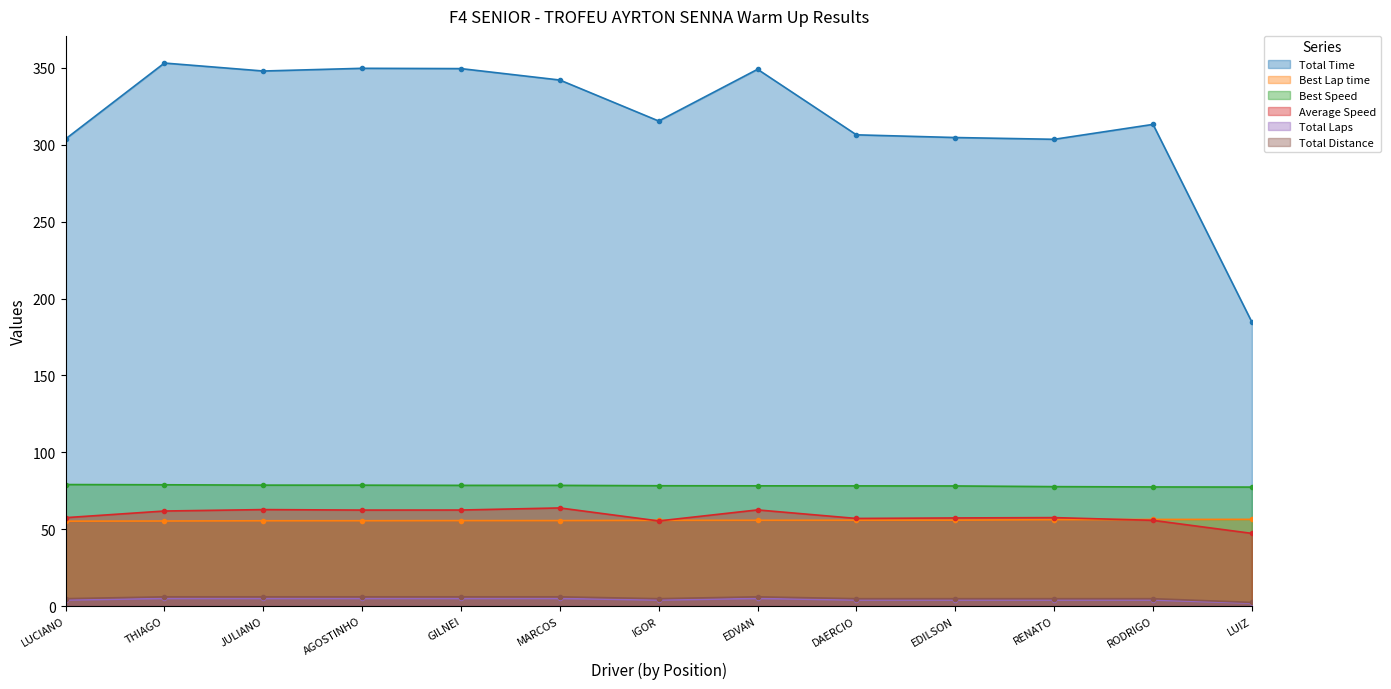

True or false: Total Laps has more than 1 points higher than both neighbors.

False